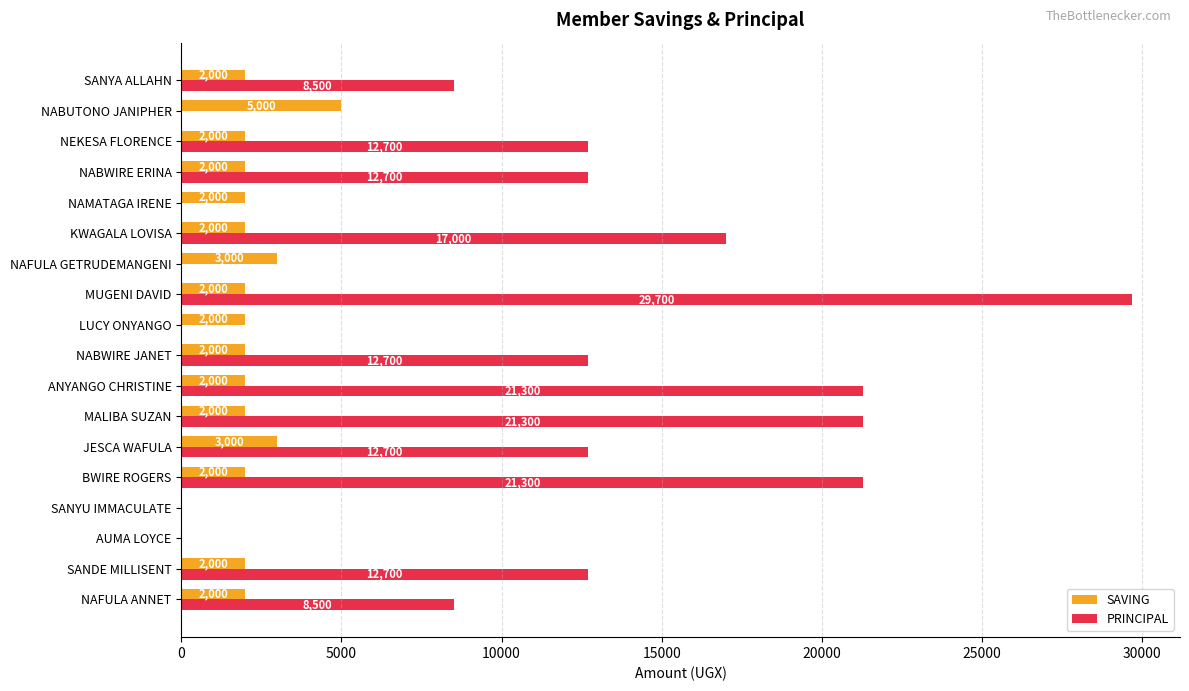

What is the sum of all PRINCIPAL values?

191100